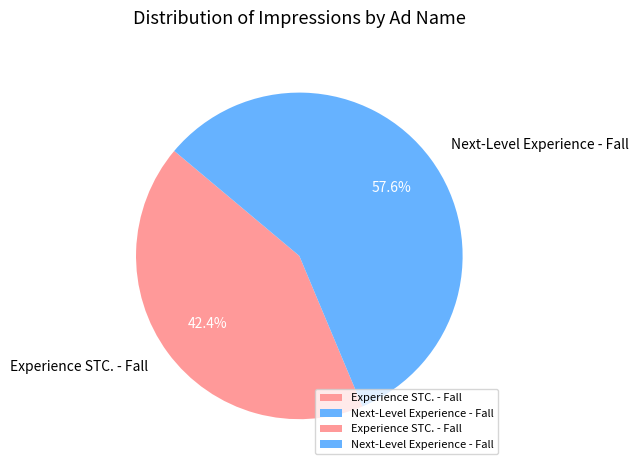

Between Experience STC. - Fall and Next-Level Experience - Fall, which is larger?

Next-Level Experience - Fall